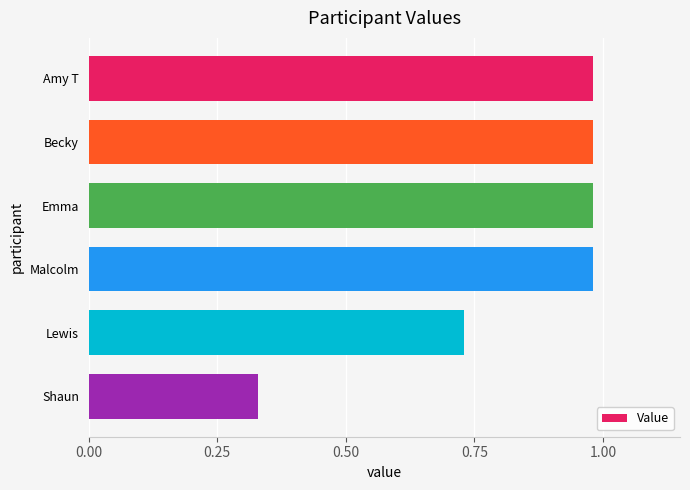

What is the label of the 4th bar from the bottom?

Emma